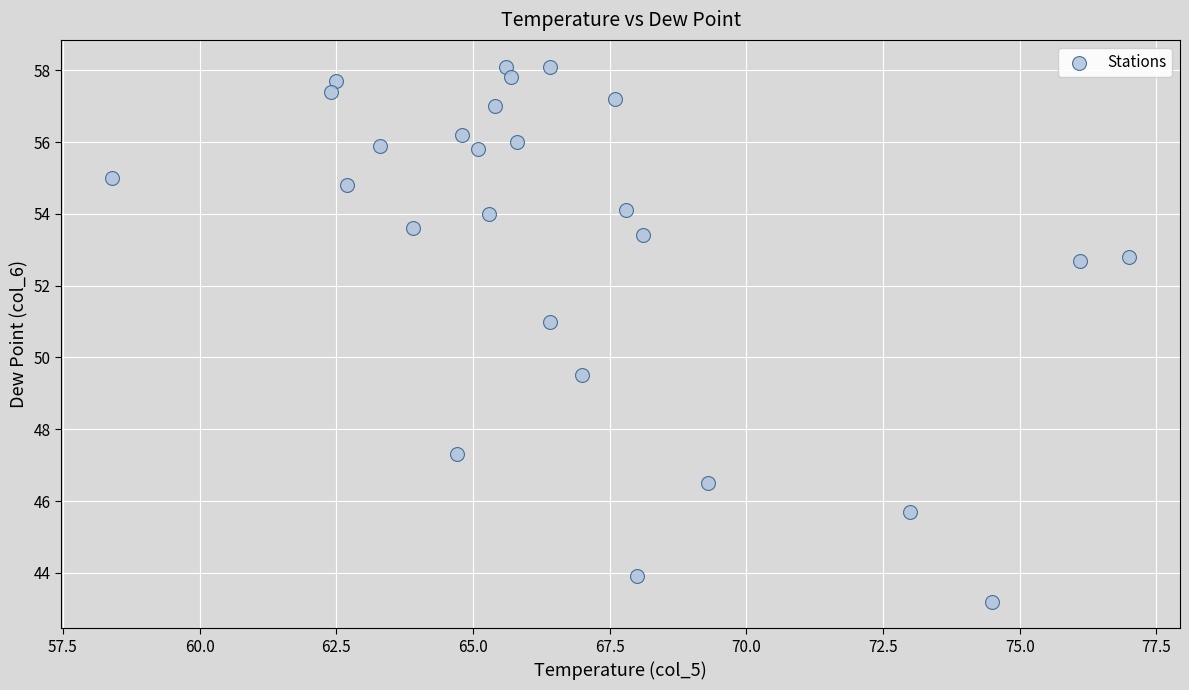

What is the range of Y values (max minus min)?

14.9